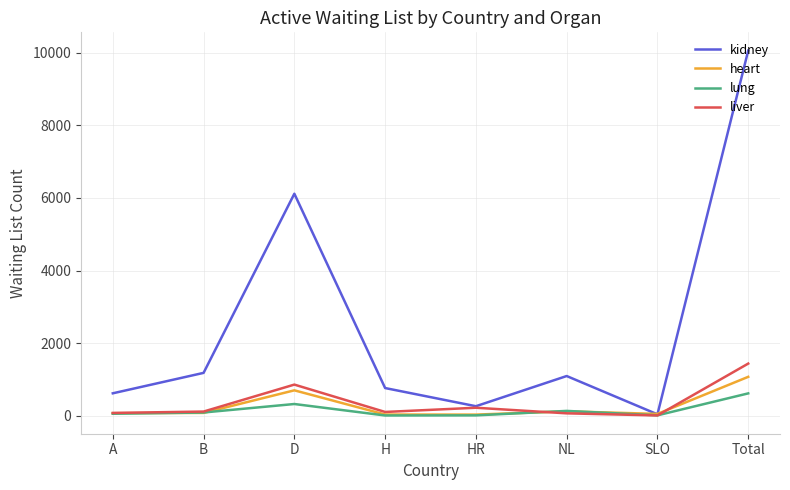

True or false: liver has a value of 1435 at Total.

True